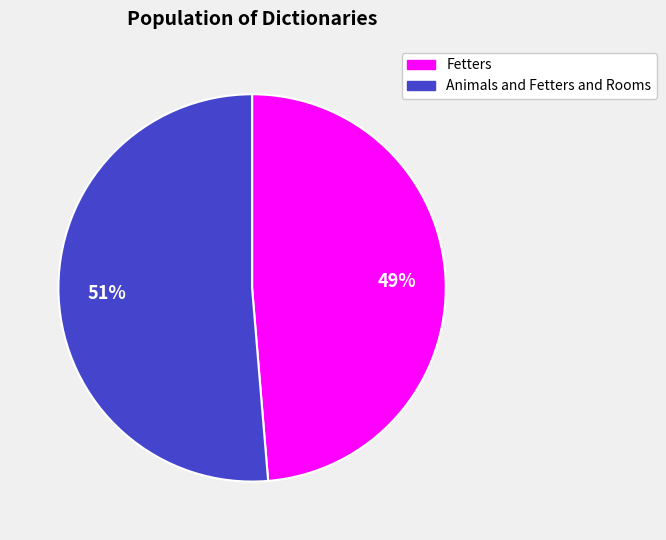

Between Fetters and Animals and Fetters and Rooms, which is larger?

Animals and Fetters and Rooms